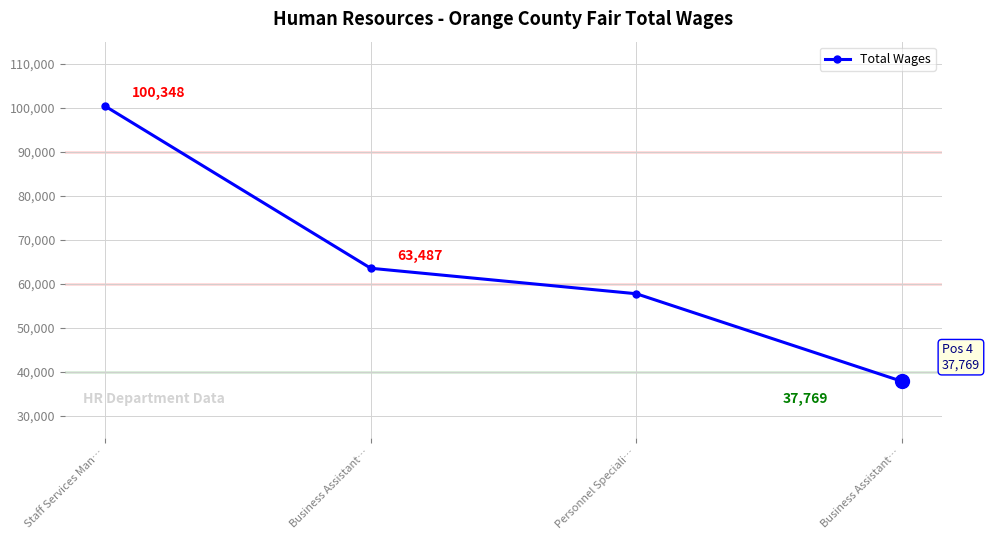

What is the label of the 2nd point from the right?

Personnel Speciali…